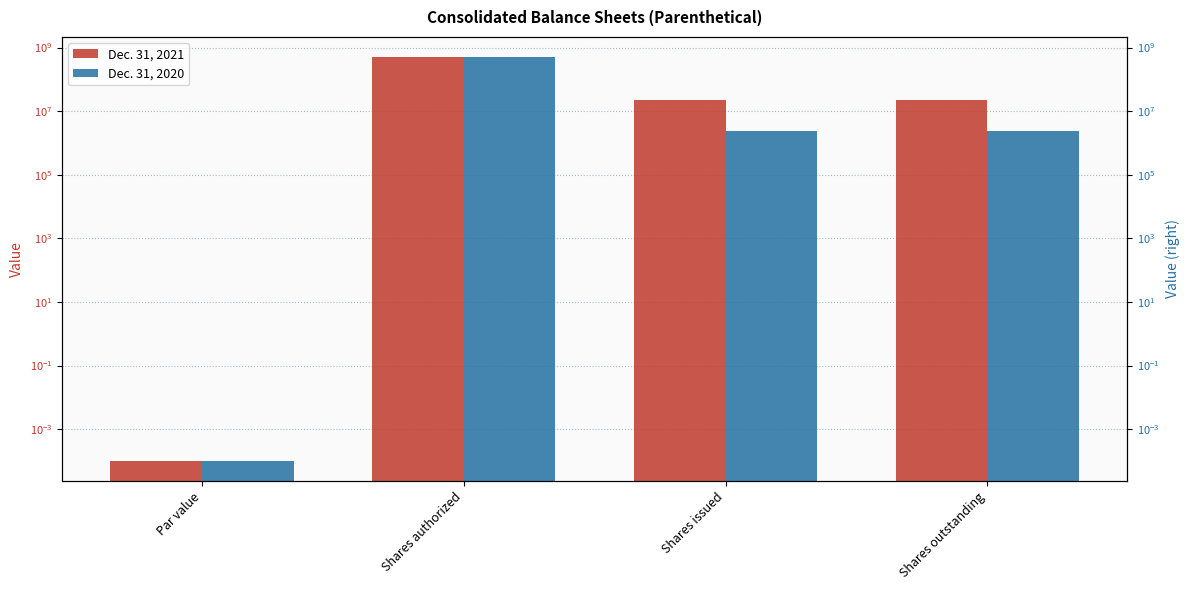

Which series has the widest spread of values?

Dec. 31, 2021